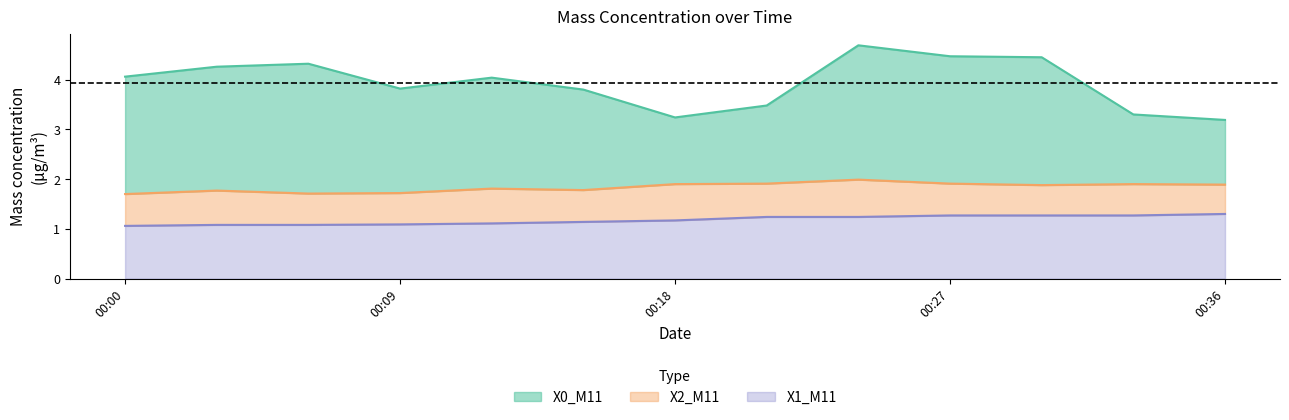

True or false: X1_M11 and X0_M11 cross at least once.

False